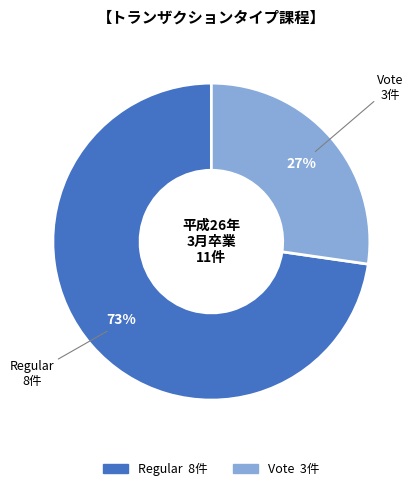

To the nearest percent, what is the average slice percentage?

50%